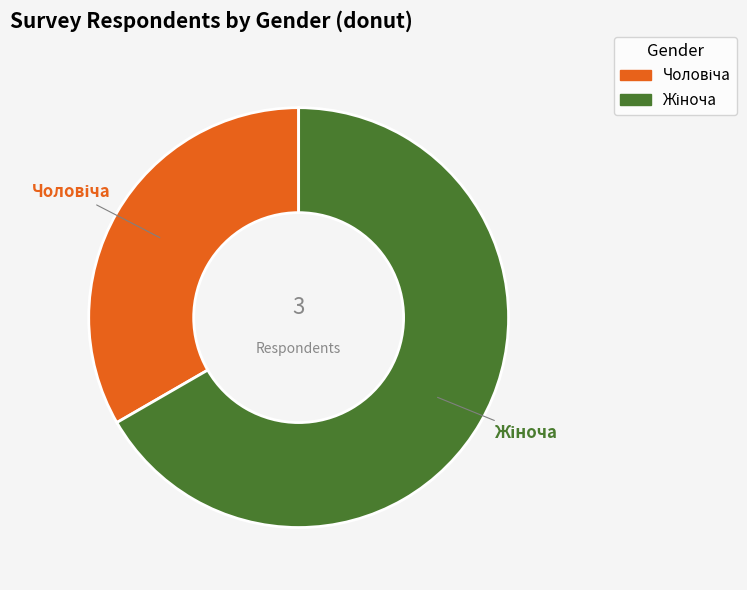

Is there any slice that represents more than half of the pie?

Yes